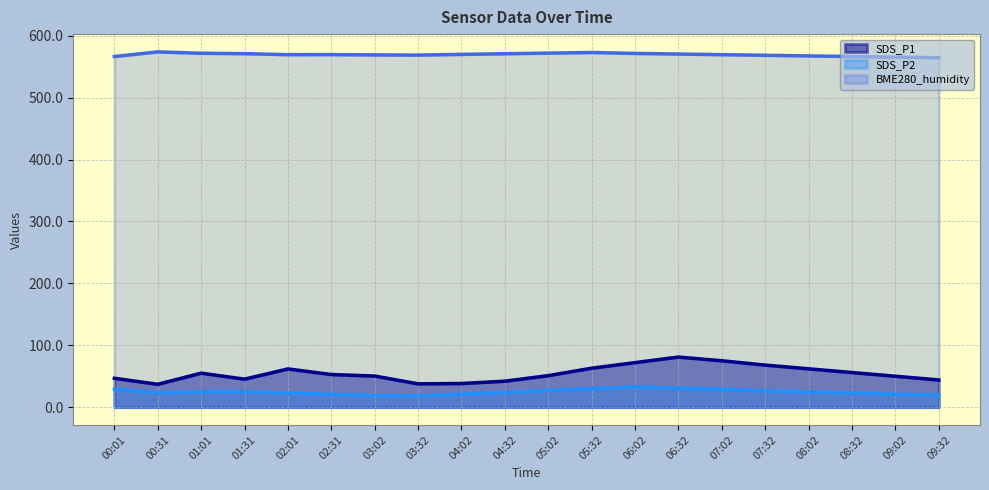

At which category does SDS_P1 reach its first local peak?

01:01